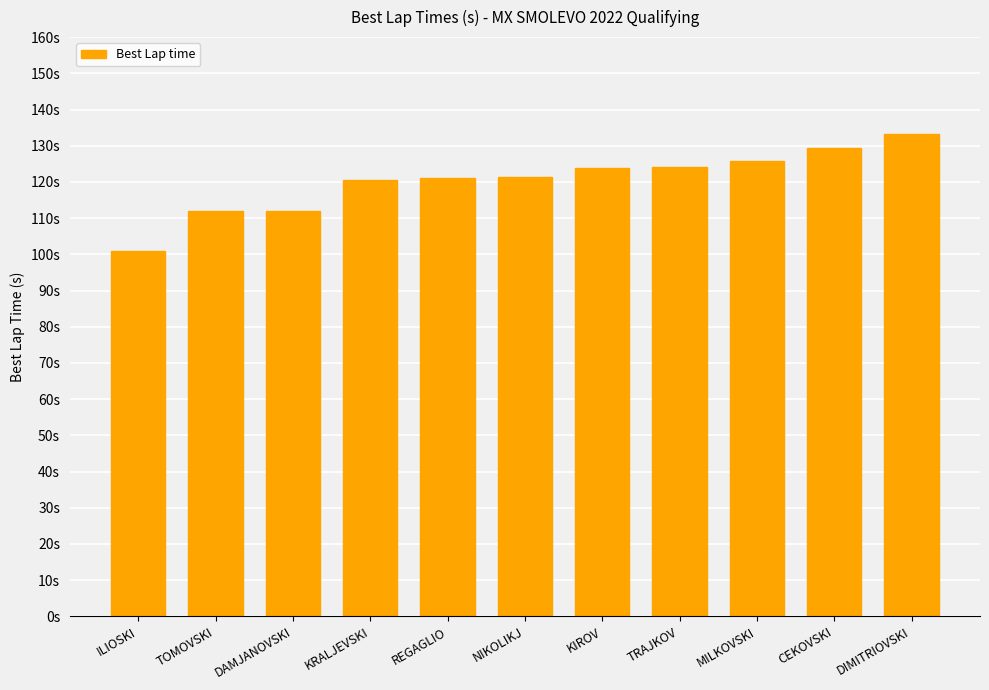

What position from the right is DAMJANOVSKI?

9